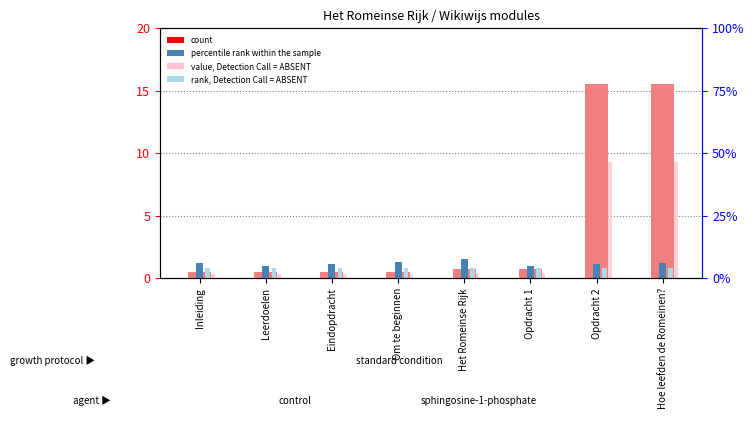

Rank the series at Inleiding from highest to lowest value.

percentile rank within the sample, rank, Detection Call = ABSENT, count, value, Detection Call = ABSENT